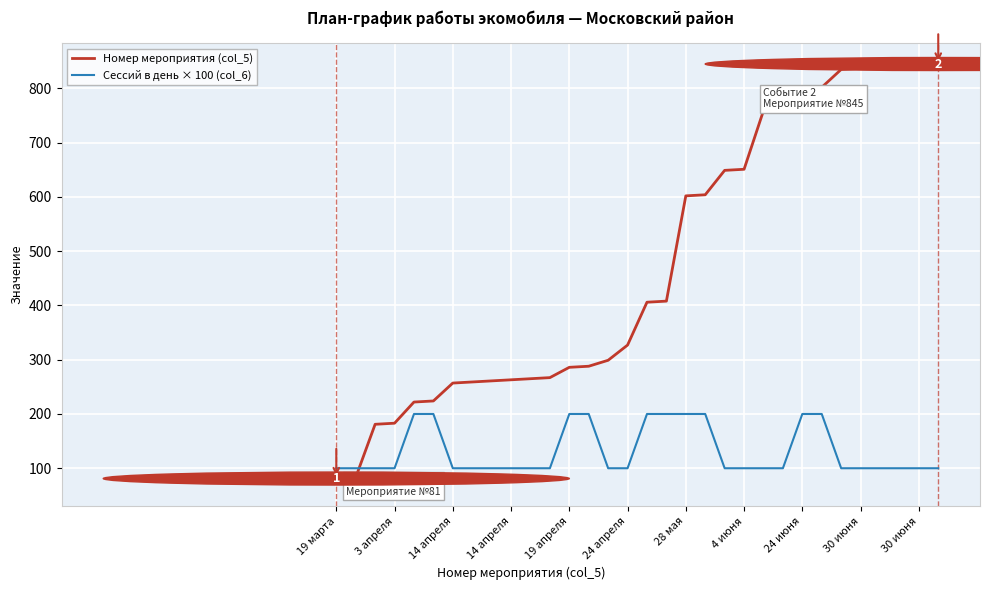

What is the smallest value displayed?

81